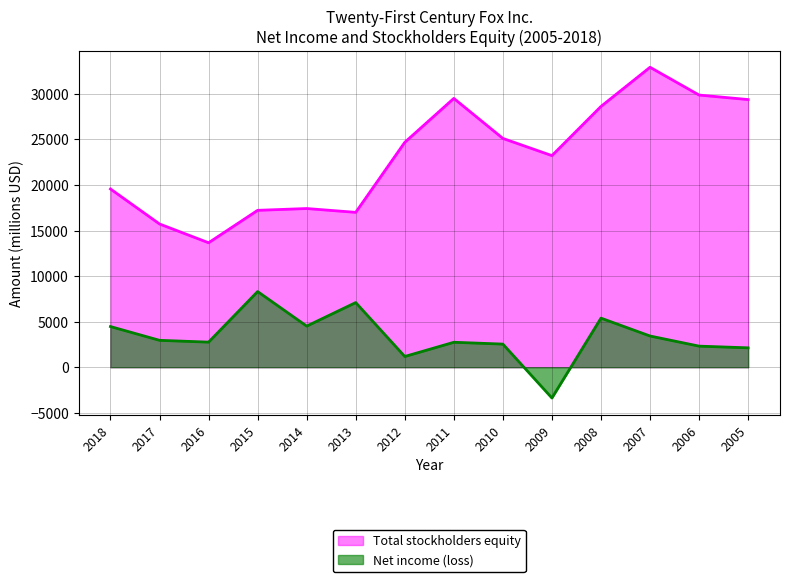

Reading left to right, transcribe all the data shown in this chart.

Net income (loss): 4464	2952	2755	8306	4514	7097	1179	2739	2539	-3378	5387	3426	2314	2128
Total stockholders equity: 19564	15722	13661	17220	17418	16998	24684	29506	25113	23224	28623	32922	29874	29377